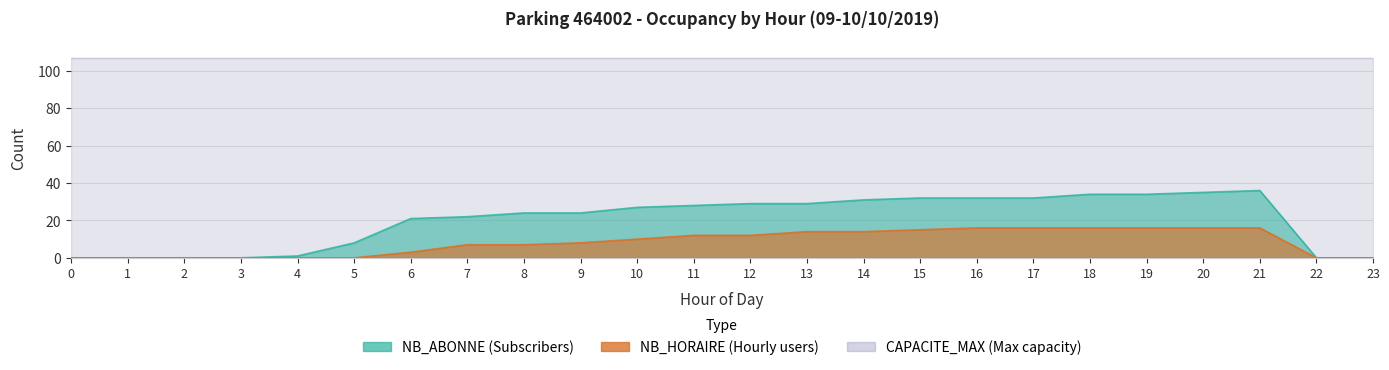

How many positive values does the NB_ABONNE series have?

18